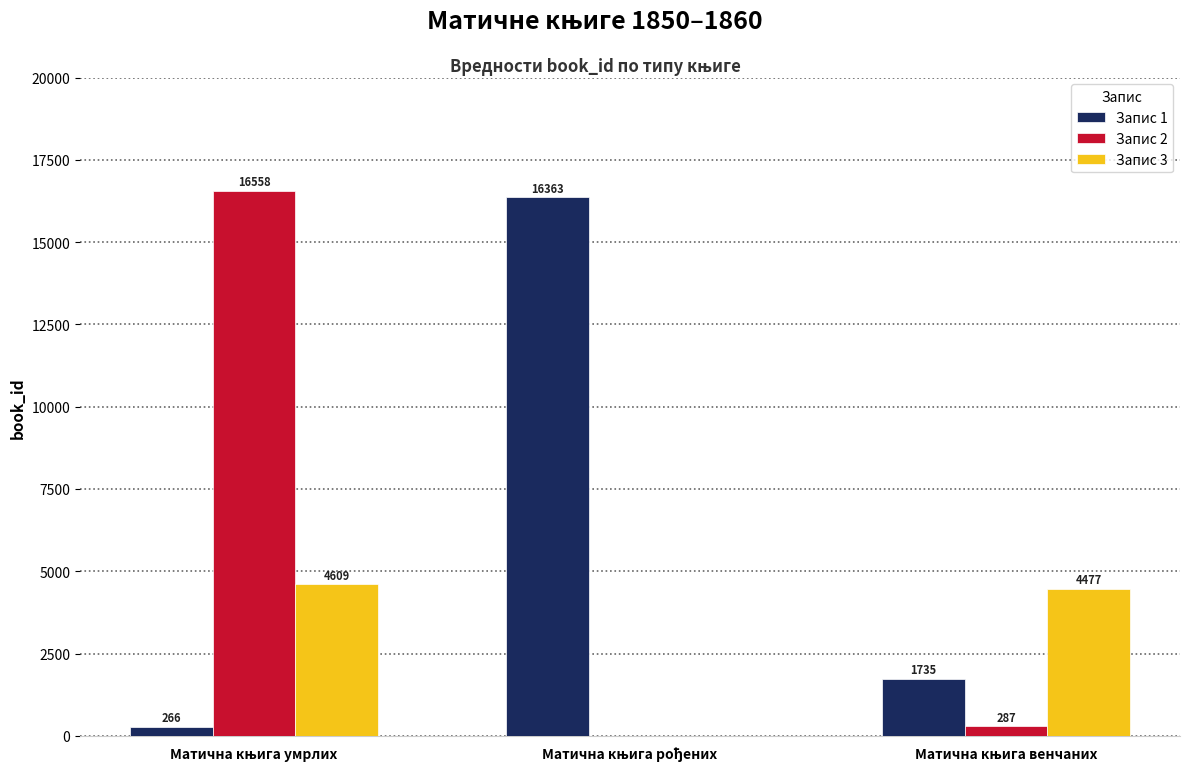

Which series has the largest total across all categories?

Запис 1